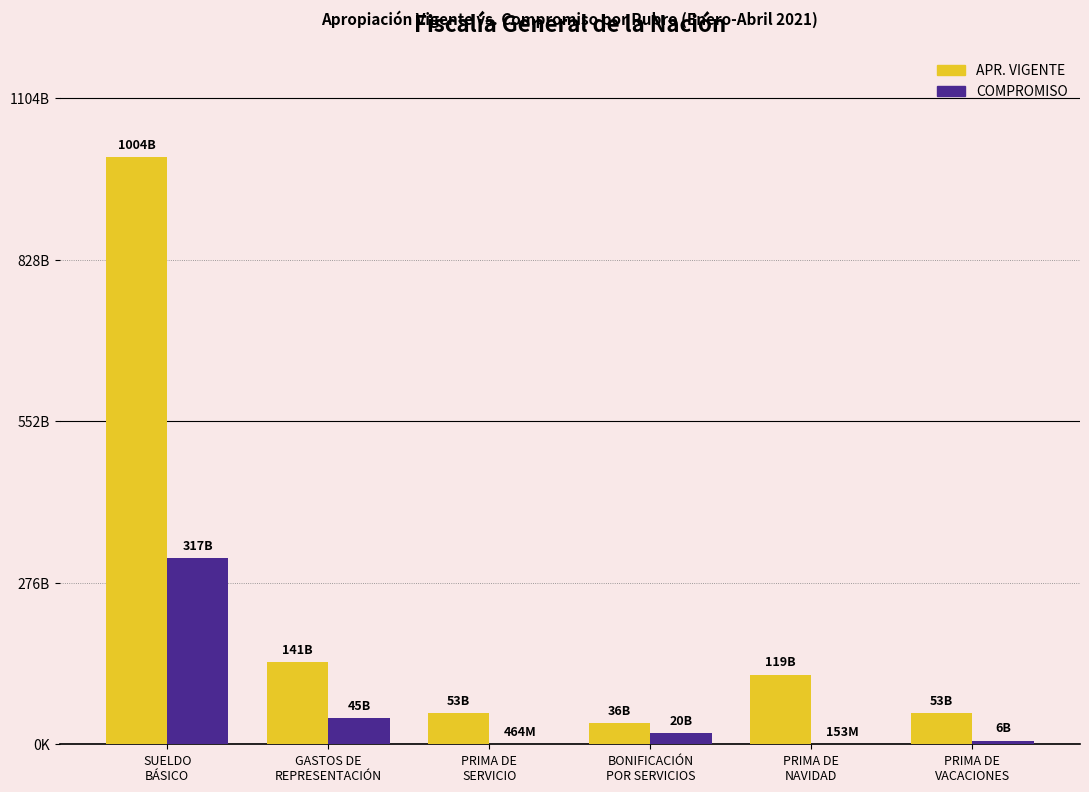

Are the bars horizontal?

No